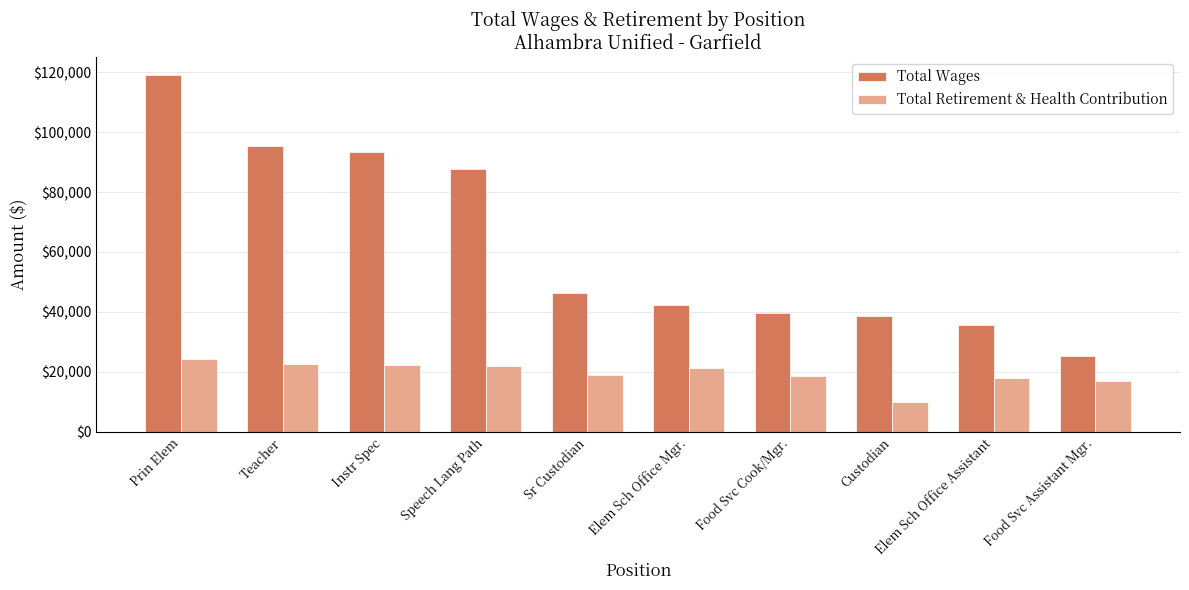

What are all the series names shown in the legend?

Total Wages, Total Retirement & Health Contribution